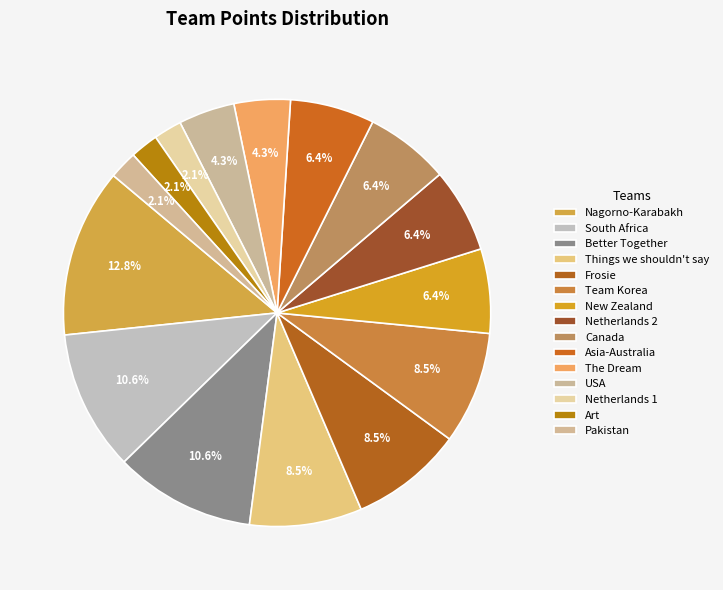

To the nearest percent, what percentage of the pie is Things we shouldn't say?

9%